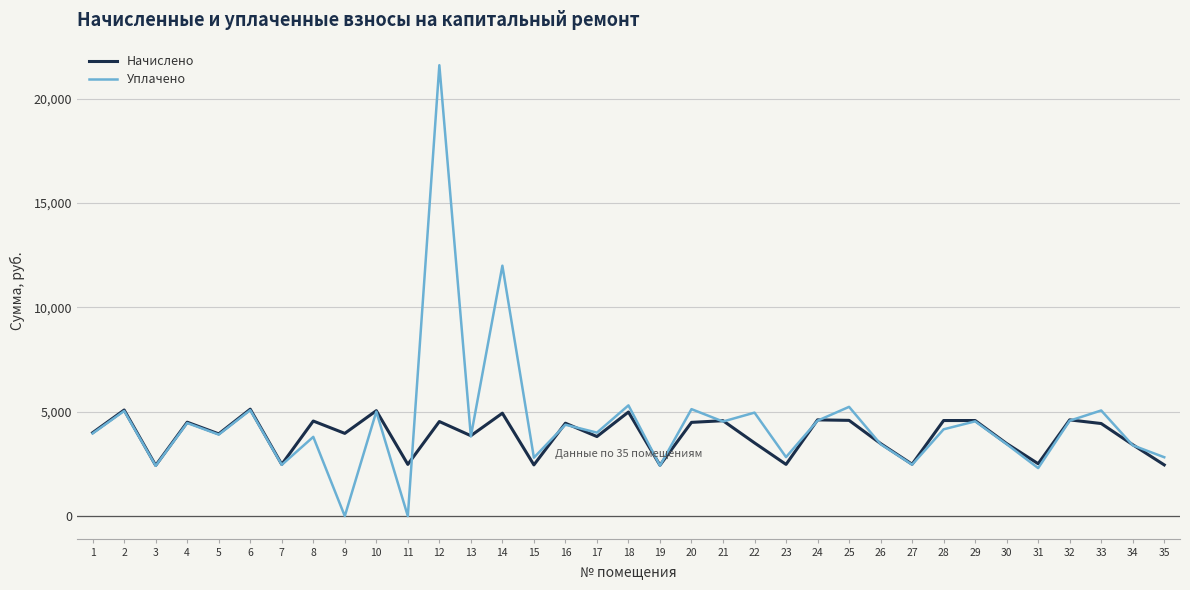

What is the highest value of the Уплачено series?

21606.9